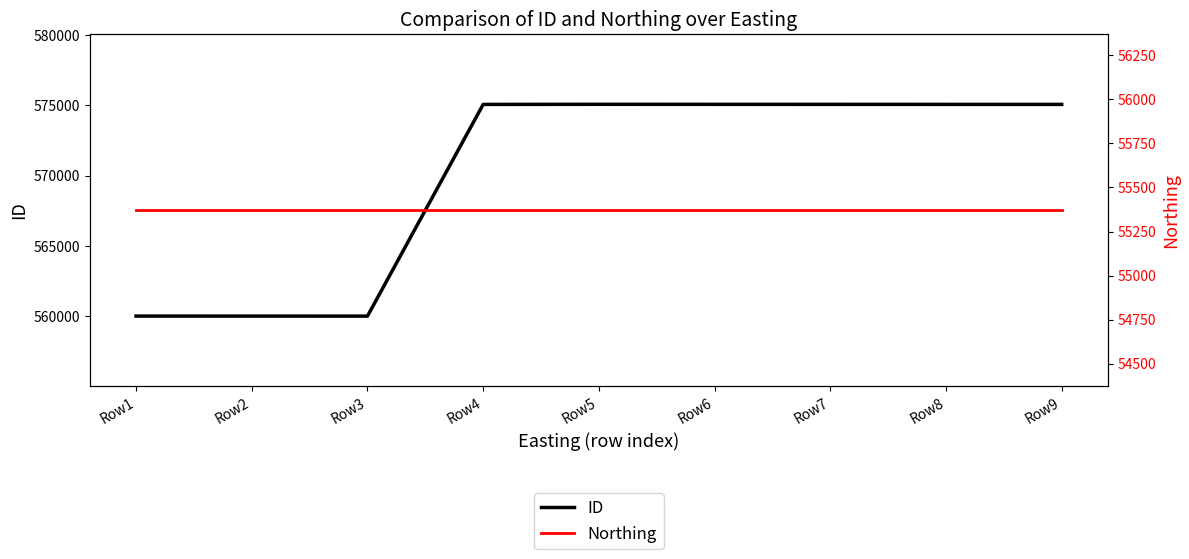

What is the approximate value of ID at Row5?

575077